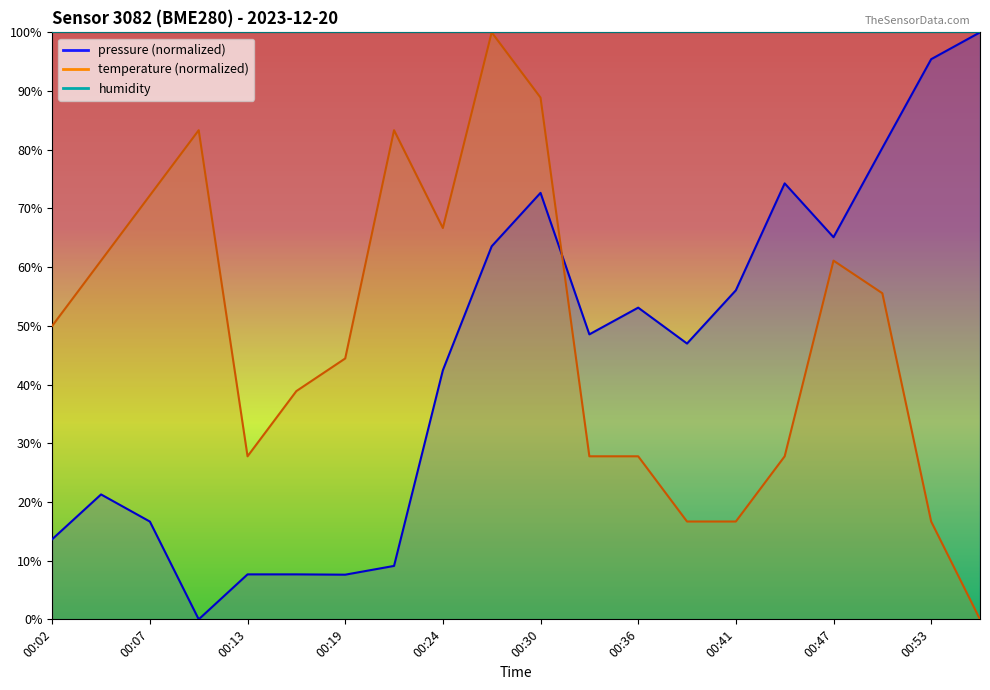

What is the difference between the second highest and minimum values in the temperature series?

88.9